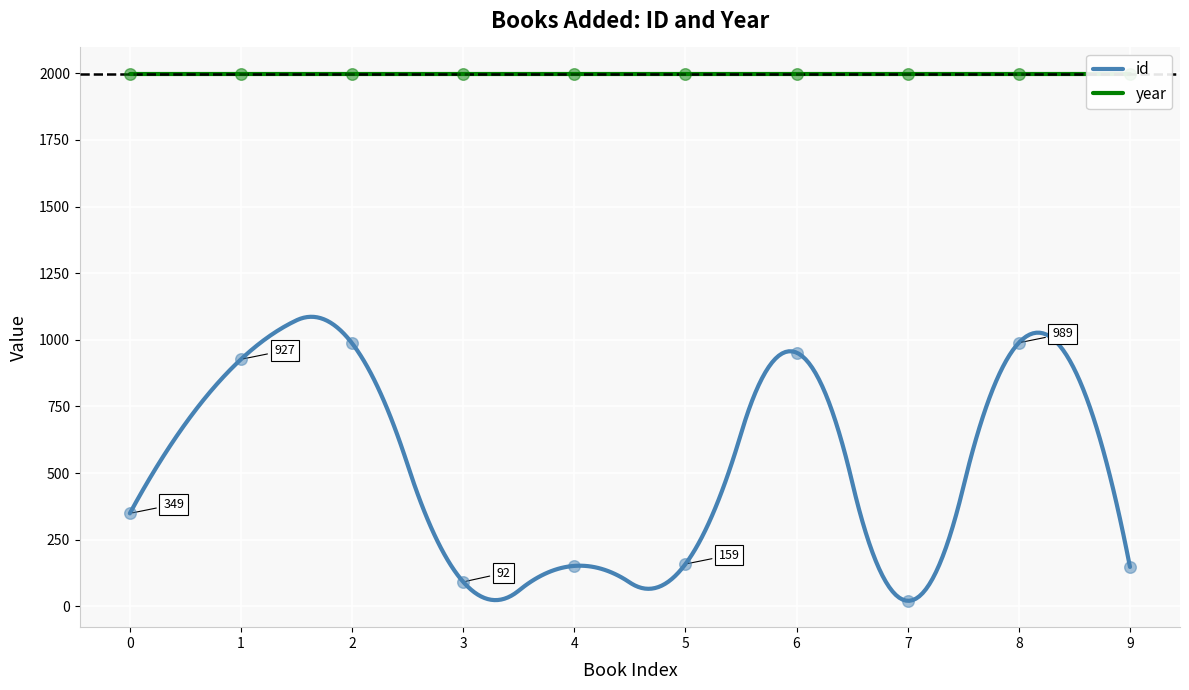

True or false: year and id intersect in this chart.

False